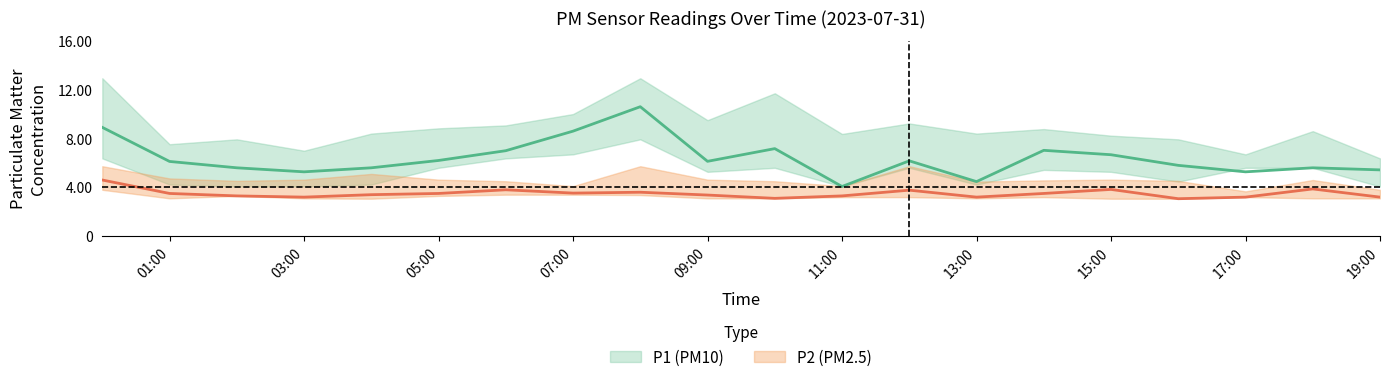

What is the maximum value shown in the chart?

12.9